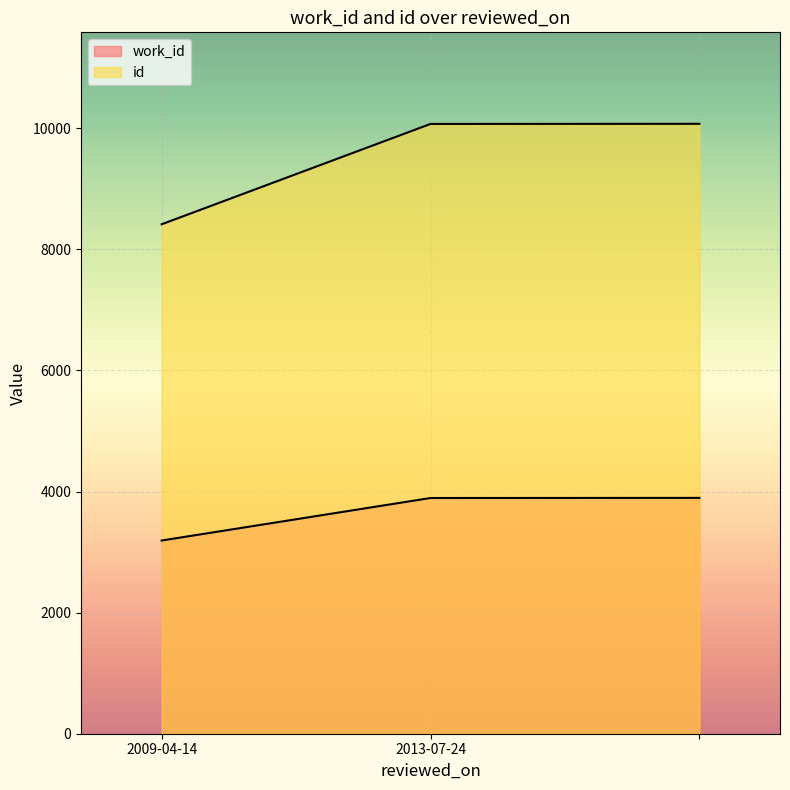

How many lines are shown in the chart?

2